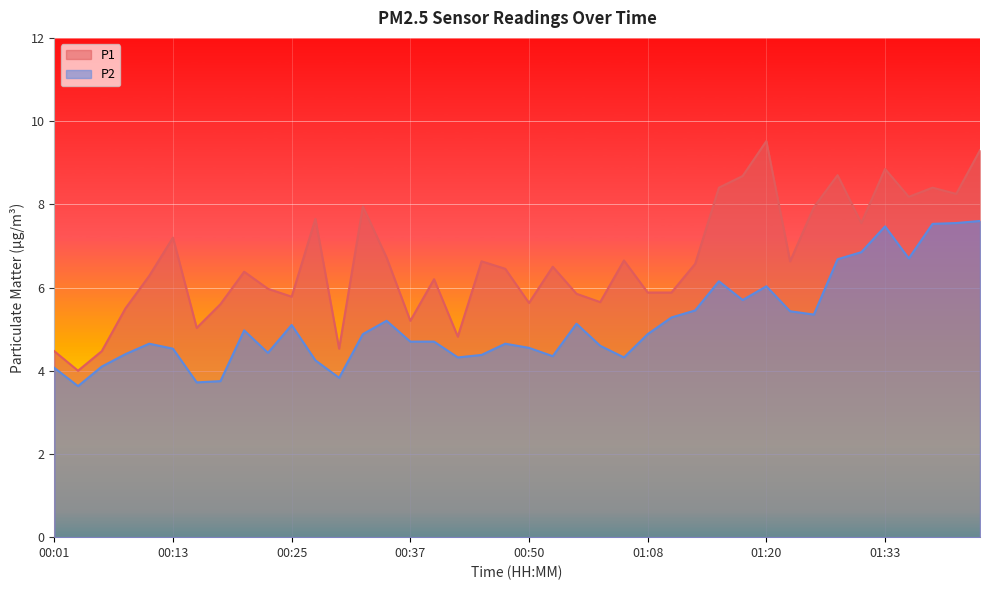

How many lines are shown in the chart?

2